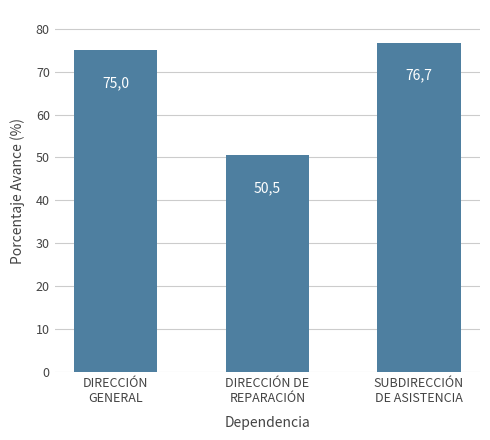

What value does the data have at DIRECCIÓN
GENERAL?

75.0